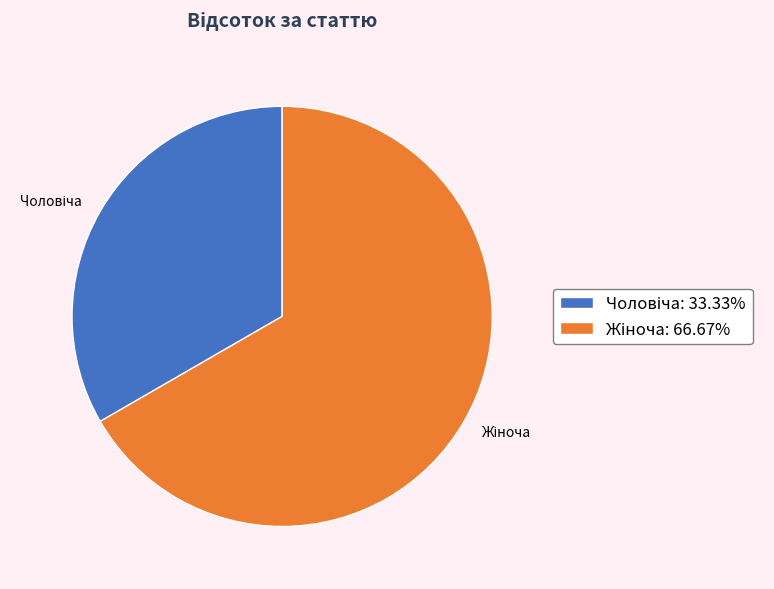

Is there a majority slice in this chart?

Yes